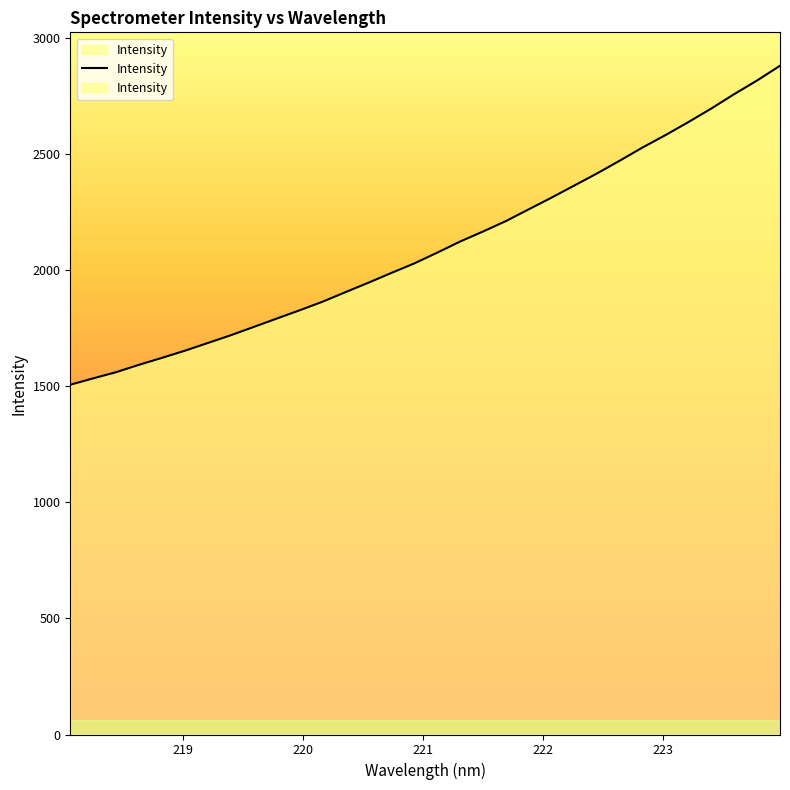

What is the maximum value shown in the chart?

2879.8